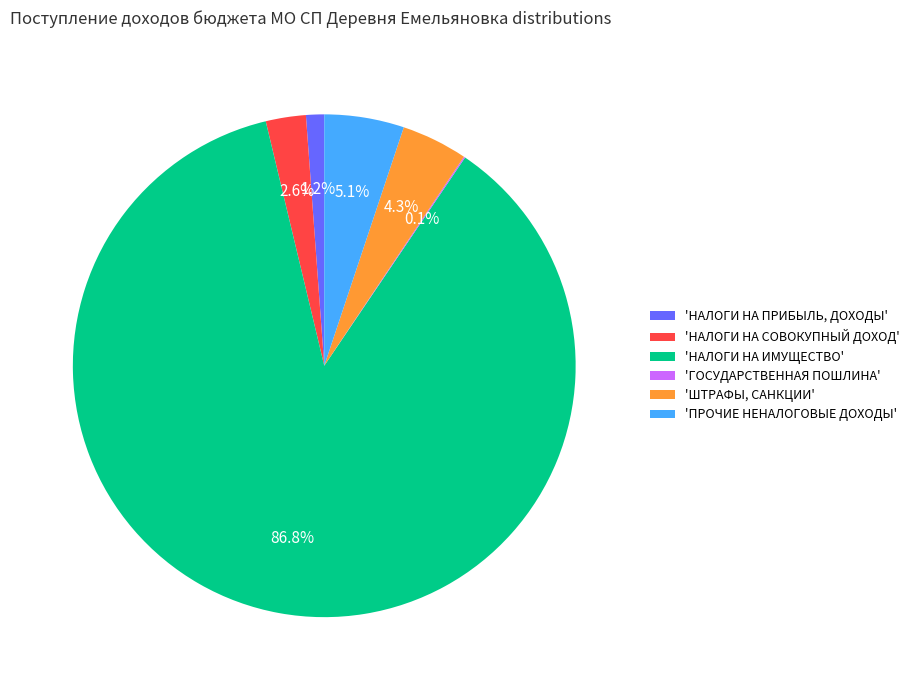

What is the total percentage of 'ПРОЧИЕ НЕНАЛОГОВЫЕ ДОХОДЫ' and 'НАЛОГИ НА ПРИБЫЛЬ, ДОХОДЫ'?

6.3%